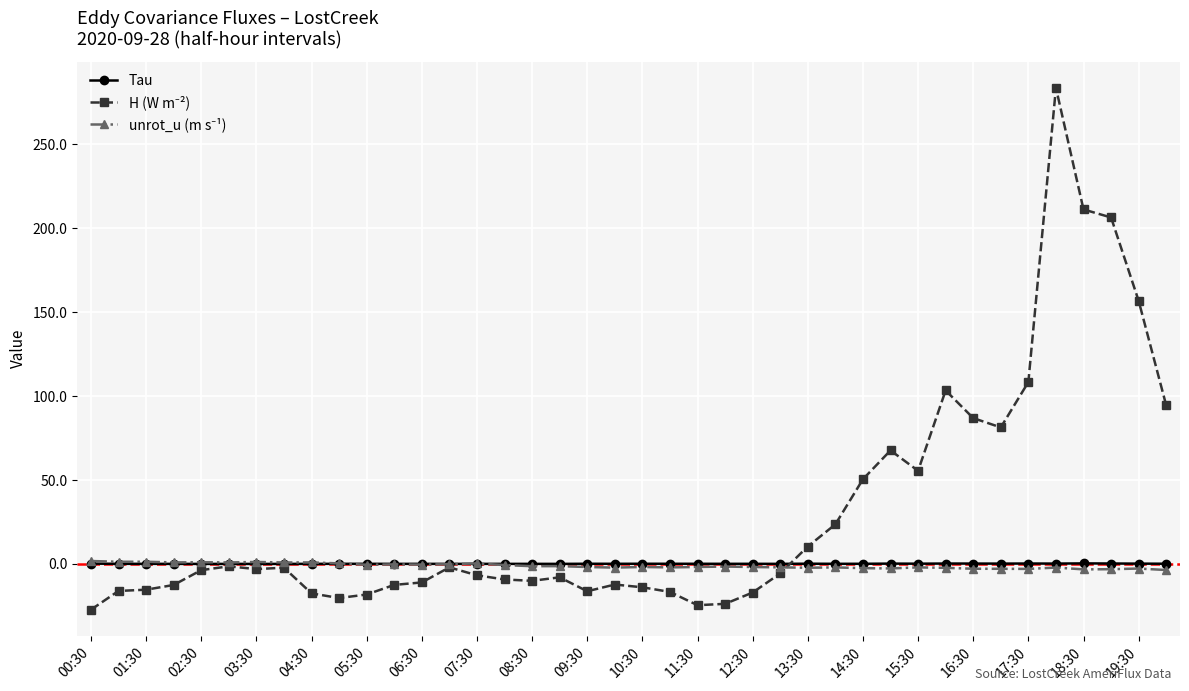

What is the smallest value displayed?

-27.3